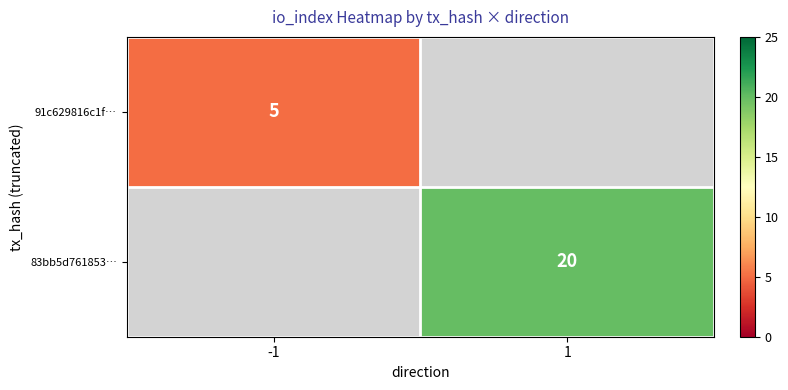

The 91c629816c1f… series shows 7 at -1. True or false?

False